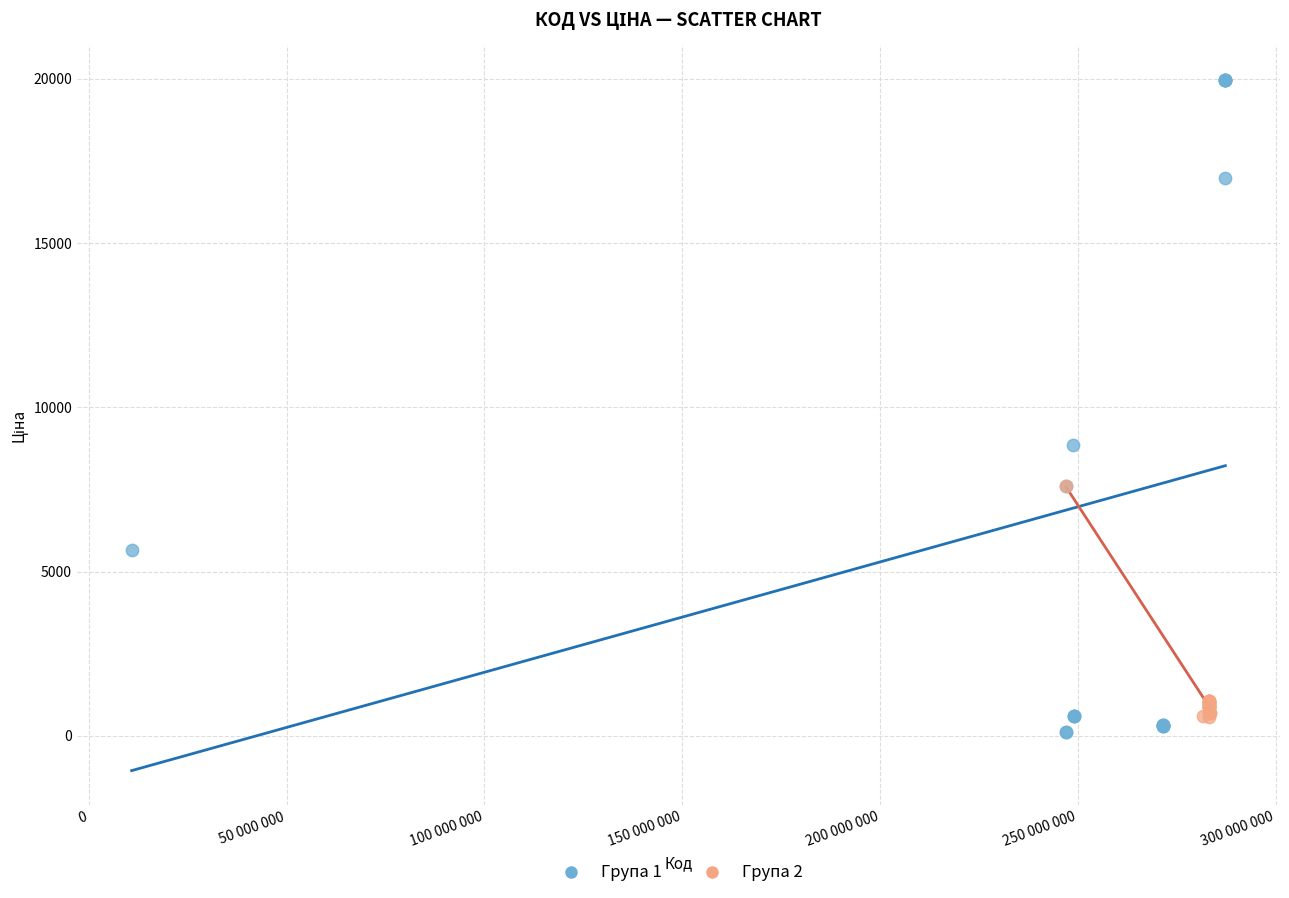

Which series has the widest spread of Y values?

Група 1